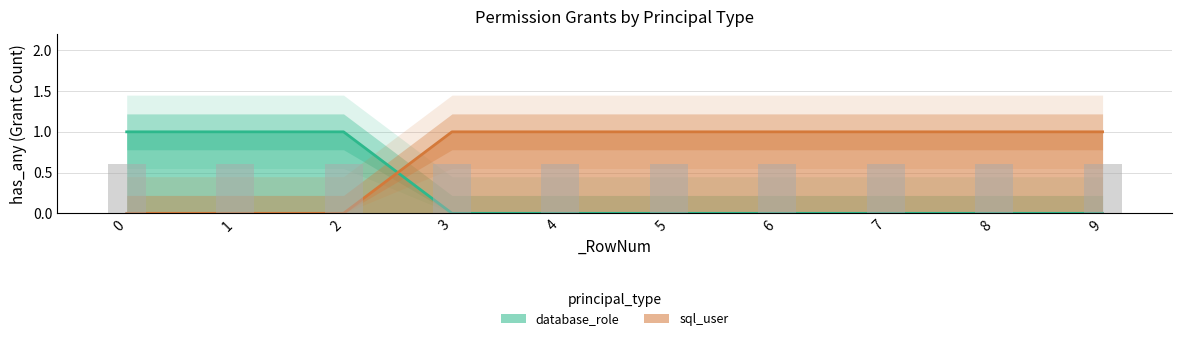

Which series has the largest total across all categories?

database_role